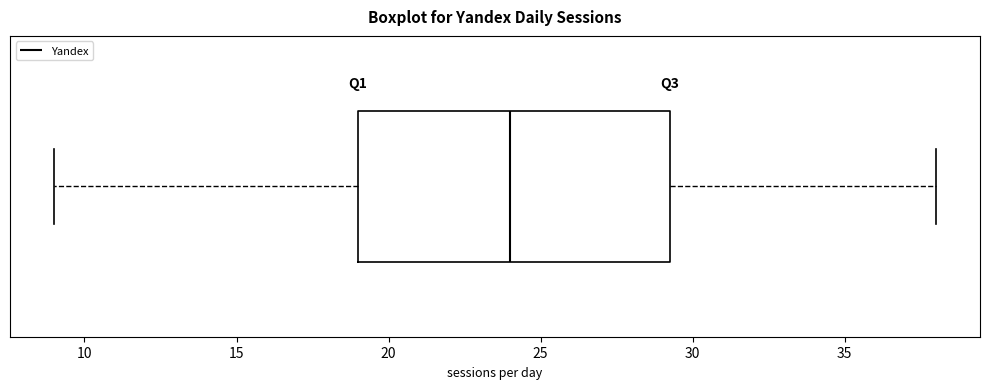

Where does the right whisker of the box end on the x-axis? The values are not printed on the chart, so give them approximately, as read against the axis.

38.0